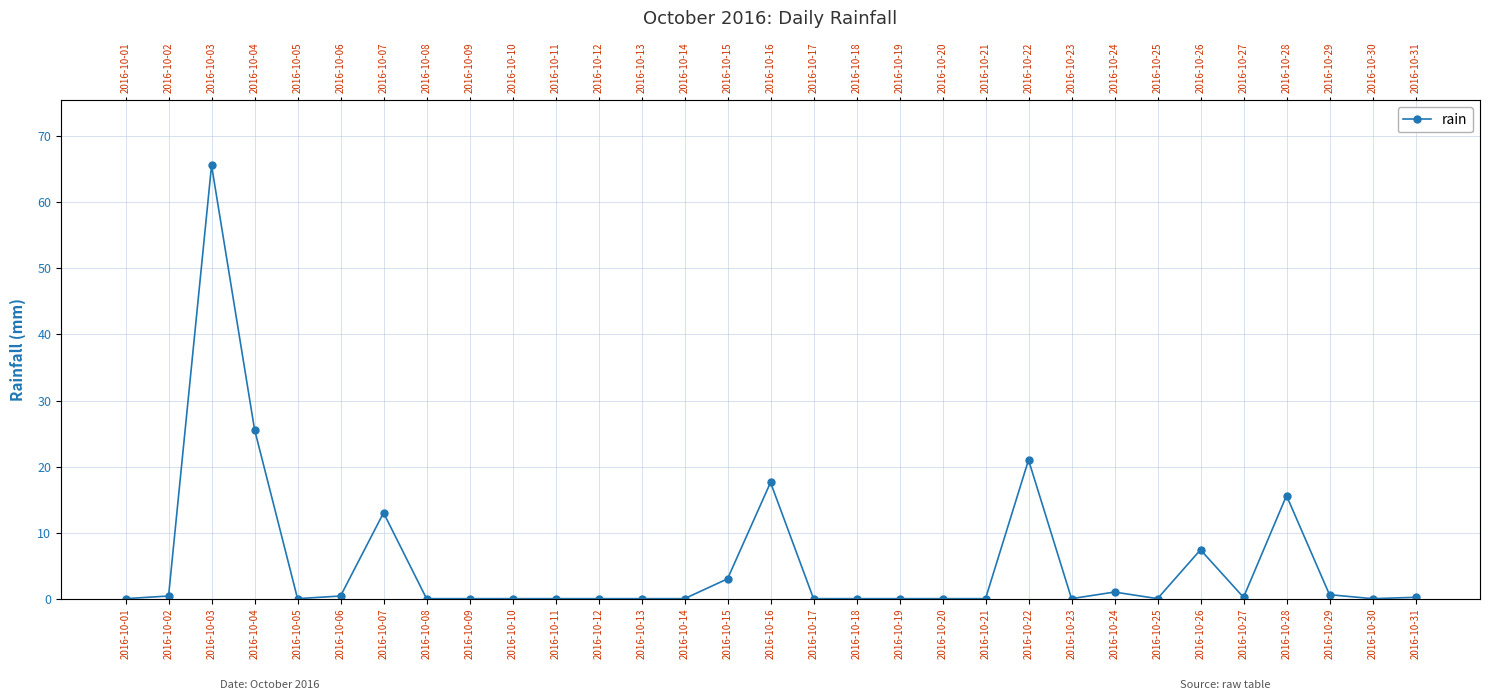

What is the difference between the second highest and minimum values?

25.6